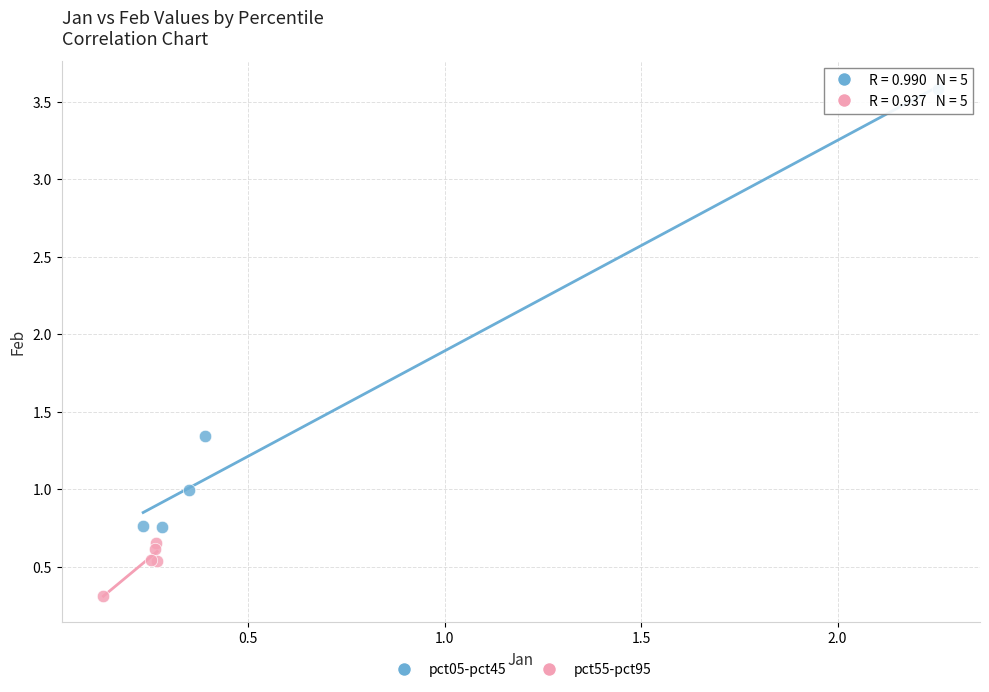

What are all the series names shown in the legend?

pct05-pct45, pct55-pct95